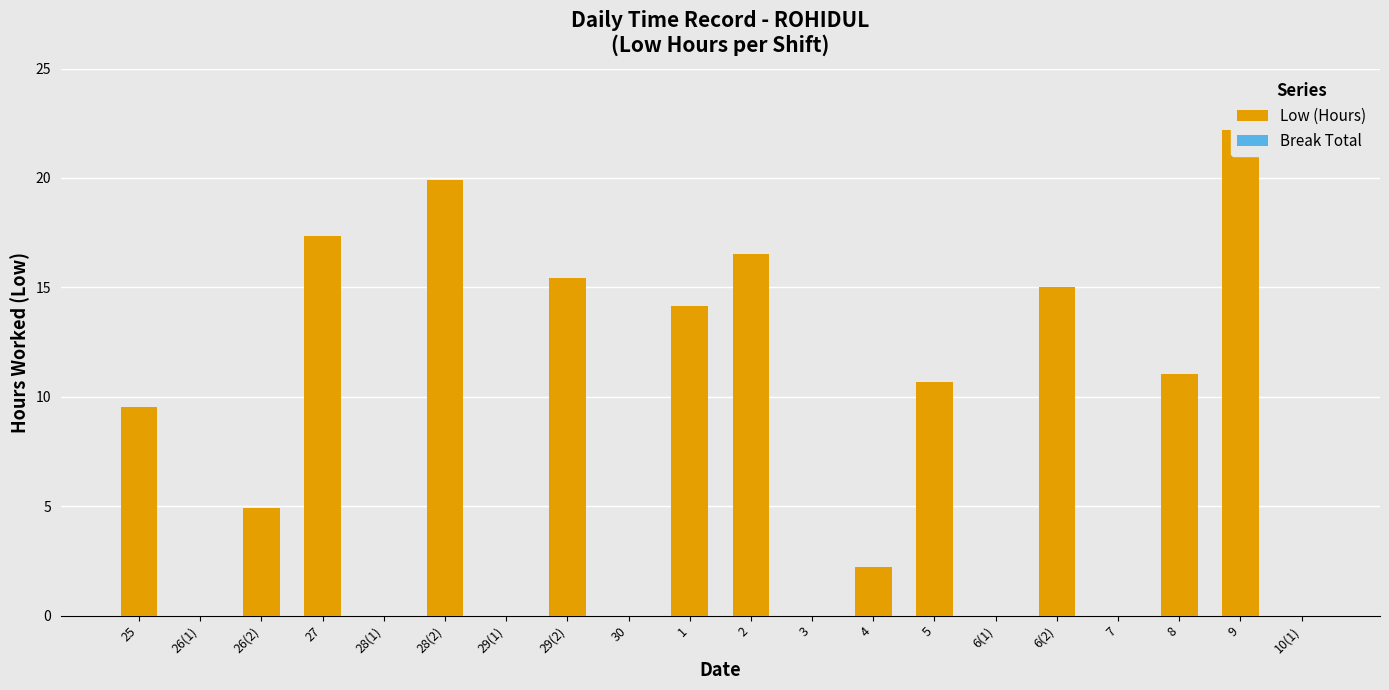

How many bars are there in total?

40